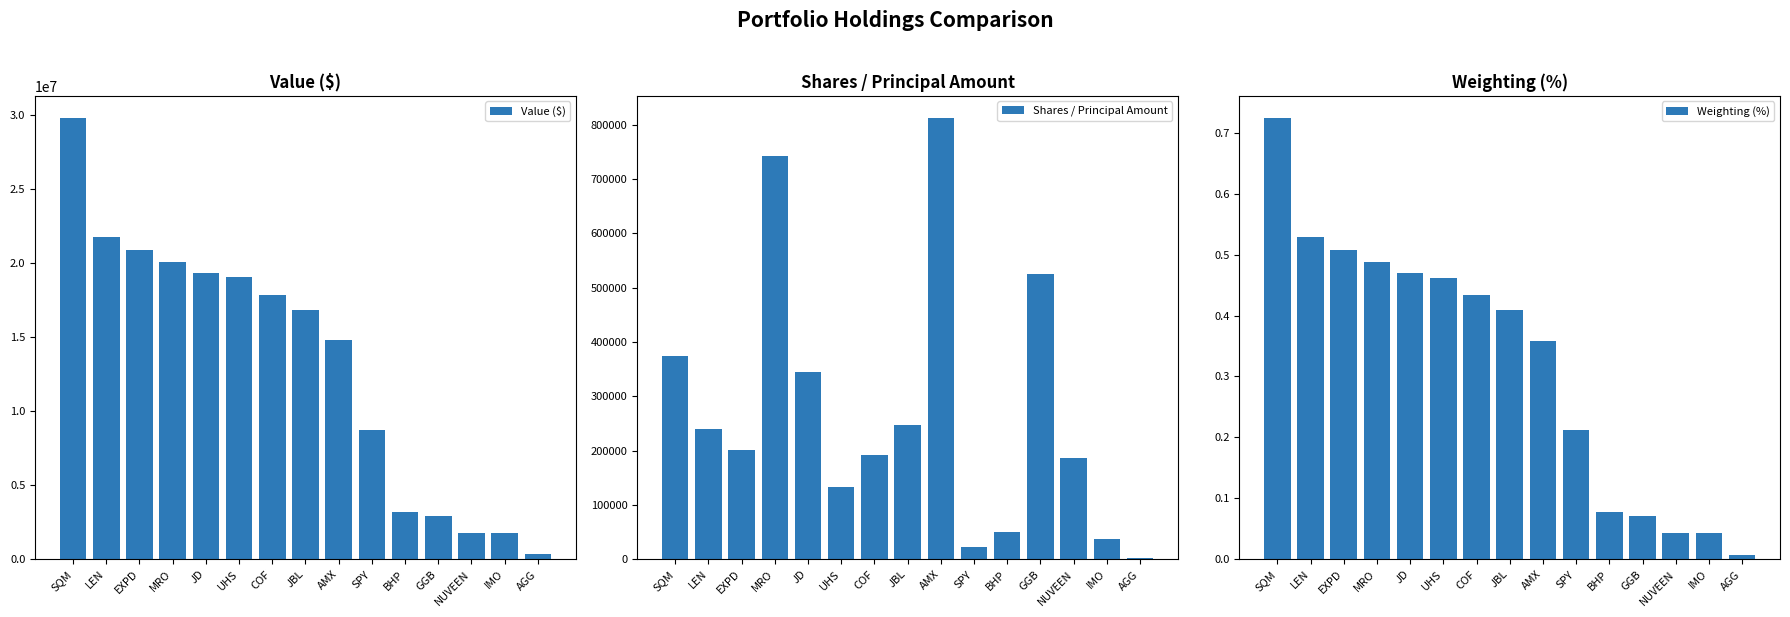

Is it true that Weighting (%) equals 0.6 at JD?

False